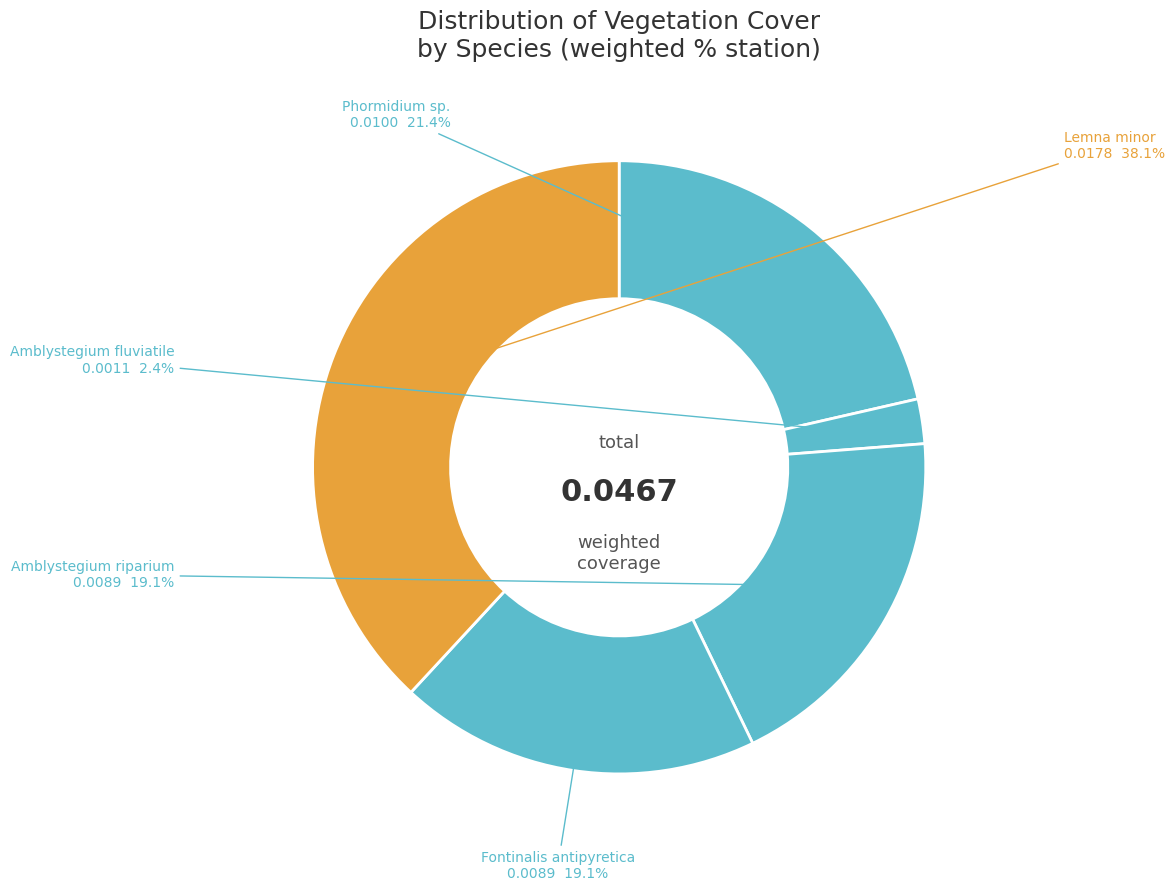

Count the number of slices in the pie.

5